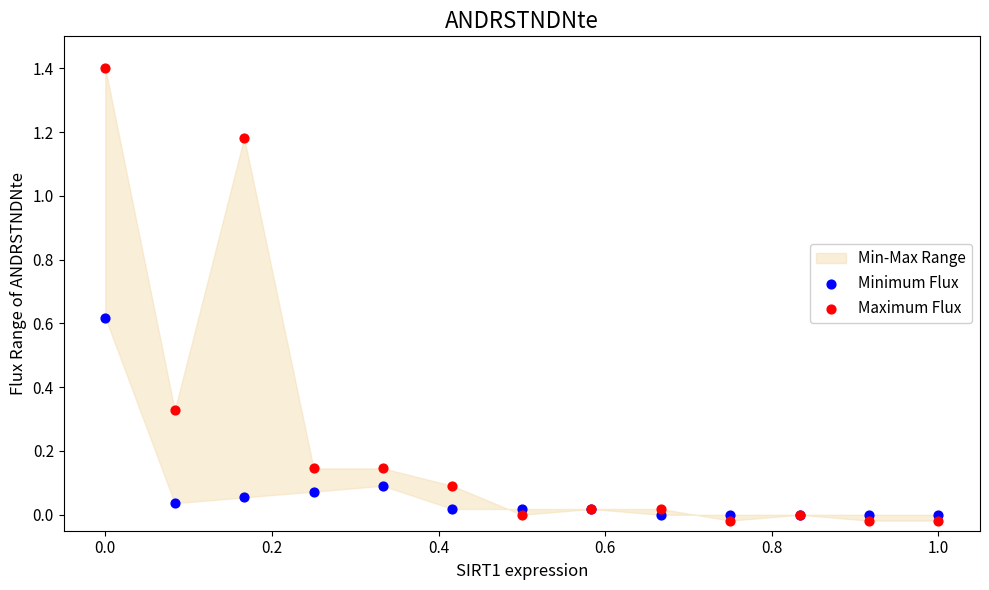

Which series has the largest Y range (max minus min)?

Maximum Flux